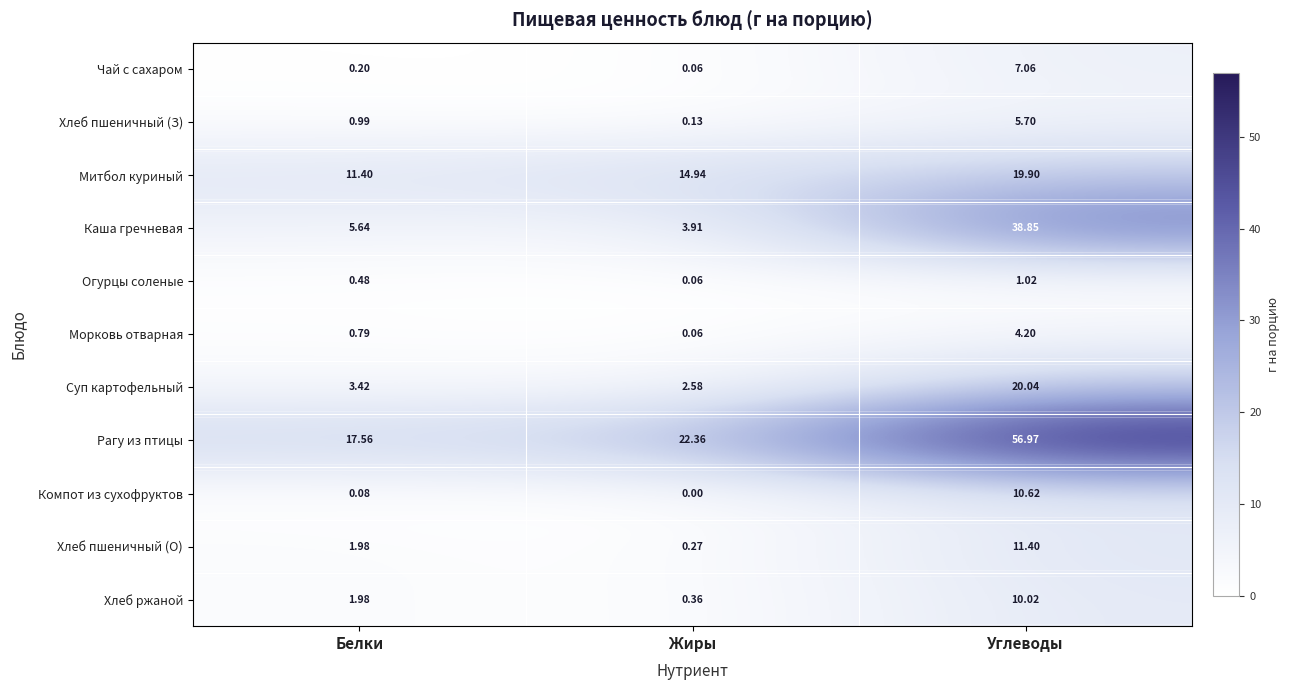

At which category is the sum across all series the highest?

Углеводы